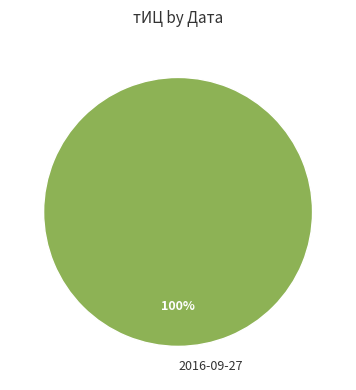

Is there any slice that represents more than half of the pie?

Yes